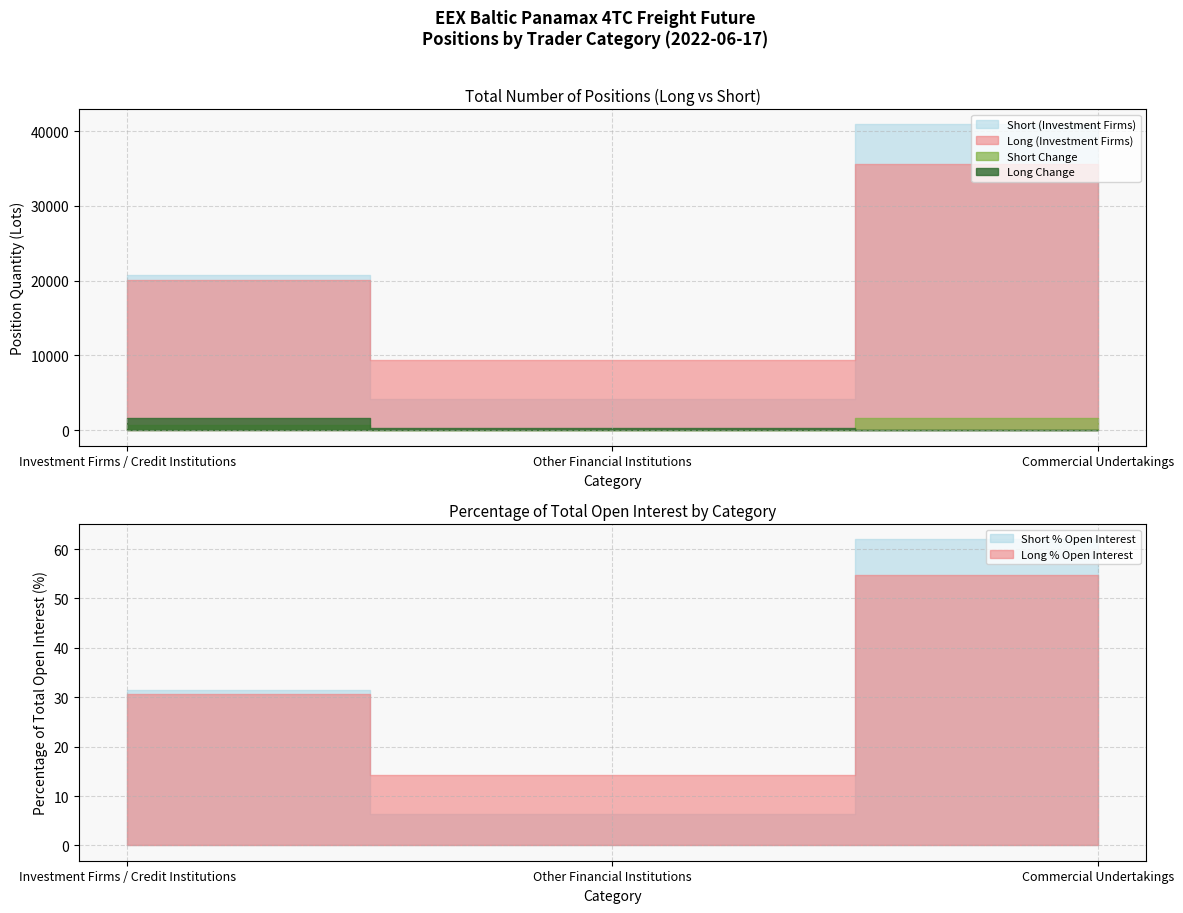

Rank the categories by Long Change value from highest to lowest.

Investment Firms / Credit Institutions, Other Financial Institutions, Commercial Undertakings